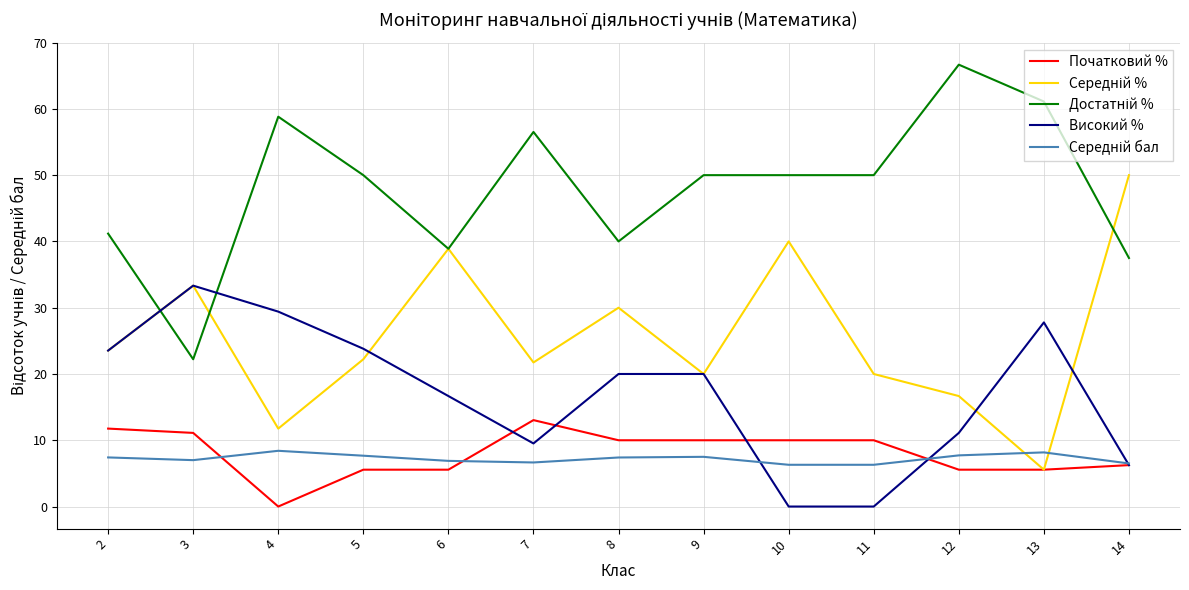

At which category does the chart reach its peak across all series?

12